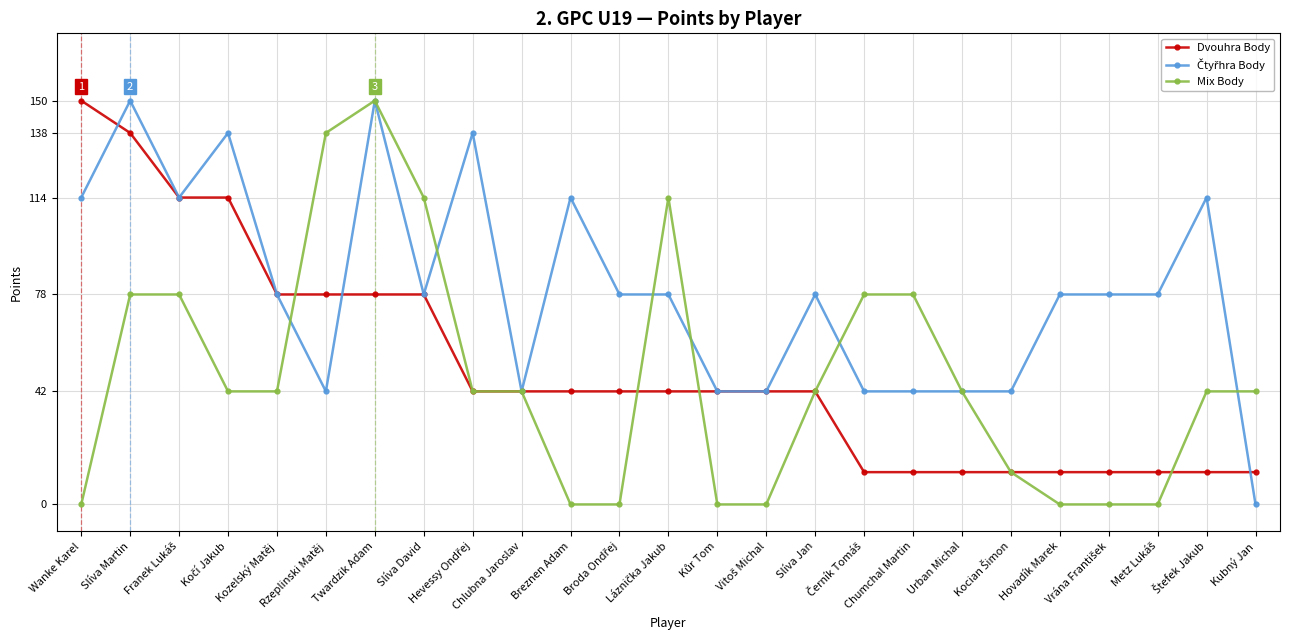

Does the chart display data point markers on the line(s)?

Yes